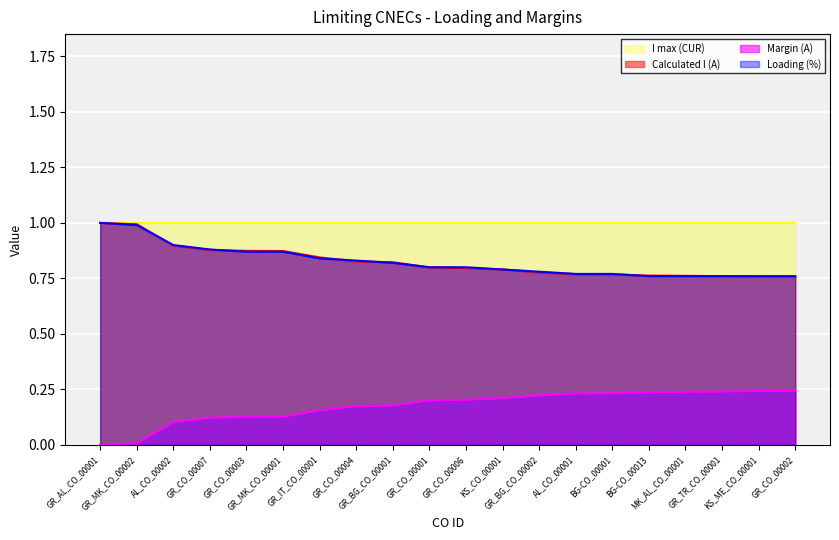

What is the maximum value for I max (CUR)?

1.0